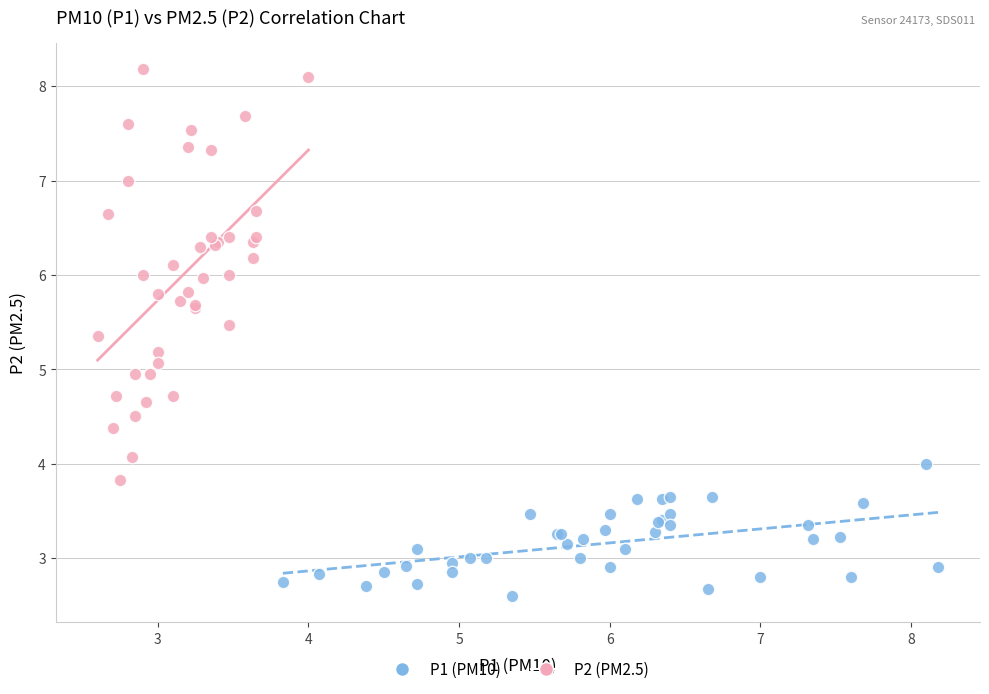

Which series has the widest spread of Y values?

P2 (PM2.5)